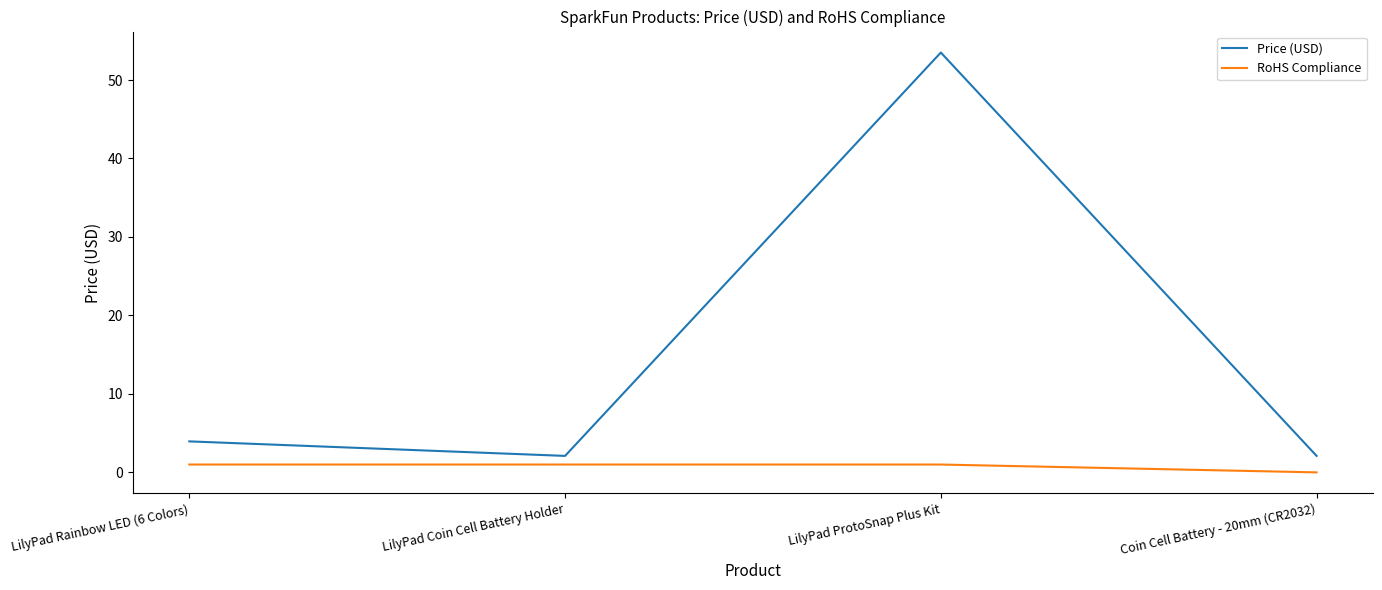

Reading left to right, transcribe all the data shown in this chart.

Price (USD): LilyPad Rainbow LED (6 Colors)=4.0	LilyPad Coin Cell Battery Holder=2.1	LilyPad ProtoSnap Plus Kit=53.5	Coin Cell Battery - 20mm (CR2032)=2.1
RoHS Compliance: LilyPad Rainbow LED (6 Colors)=1.0	LilyPad Coin Cell Battery Holder=1.0	LilyPad ProtoSnap Plus Kit=1.0	Coin Cell Battery - 20mm (CR2032)=0.0